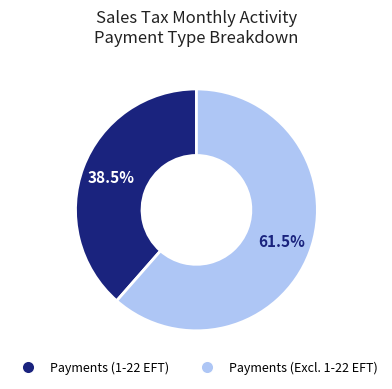

Does any single category account for the majority?

Yes